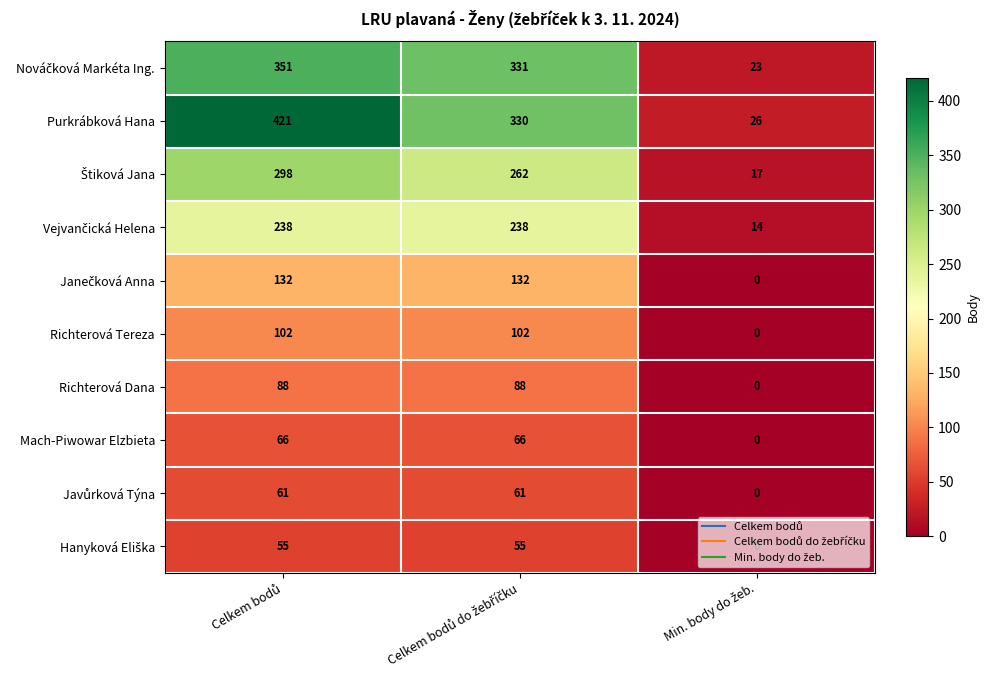

What is the maximum value for Mach-Piwowar Elzbieta?

66